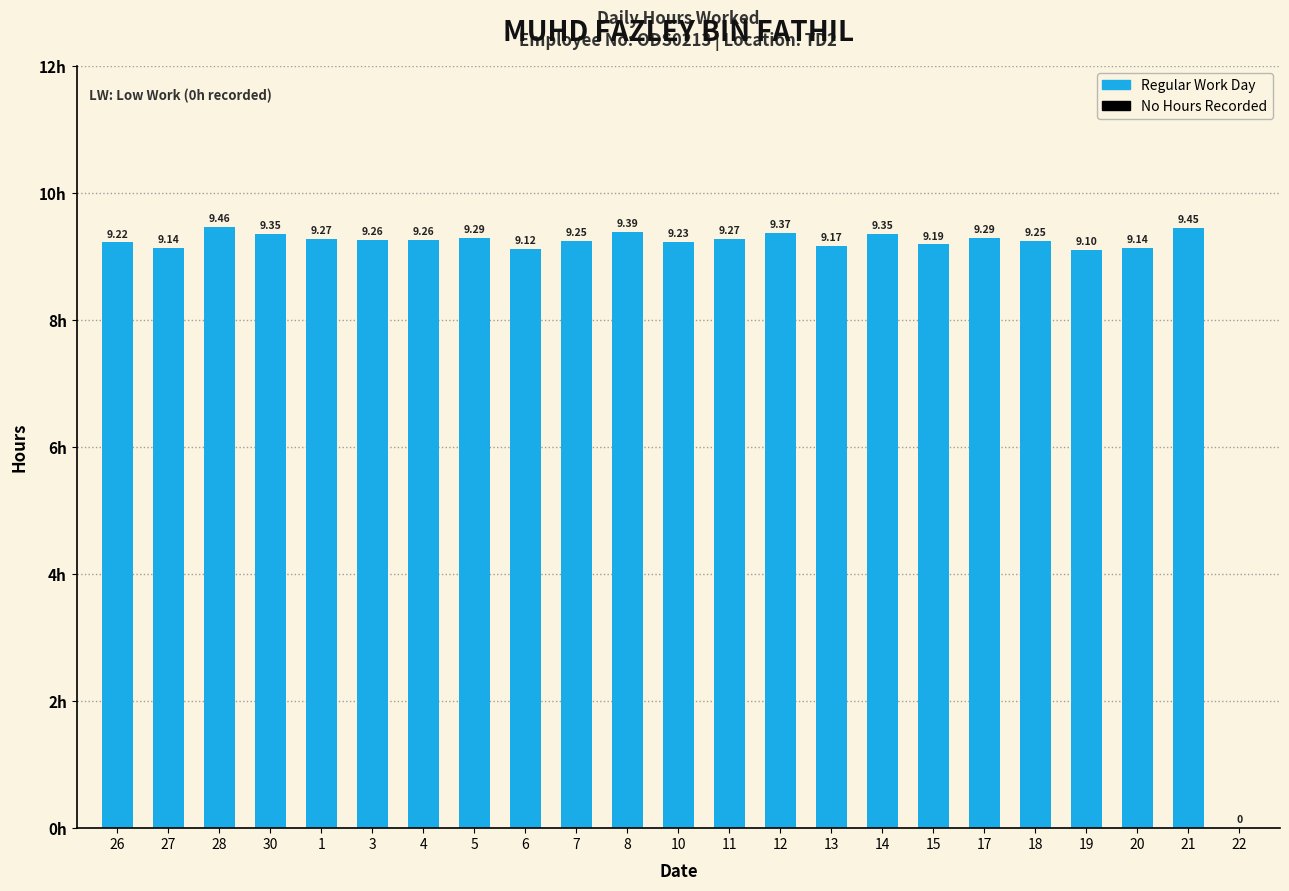

At which label does the data first exceed 9?

26